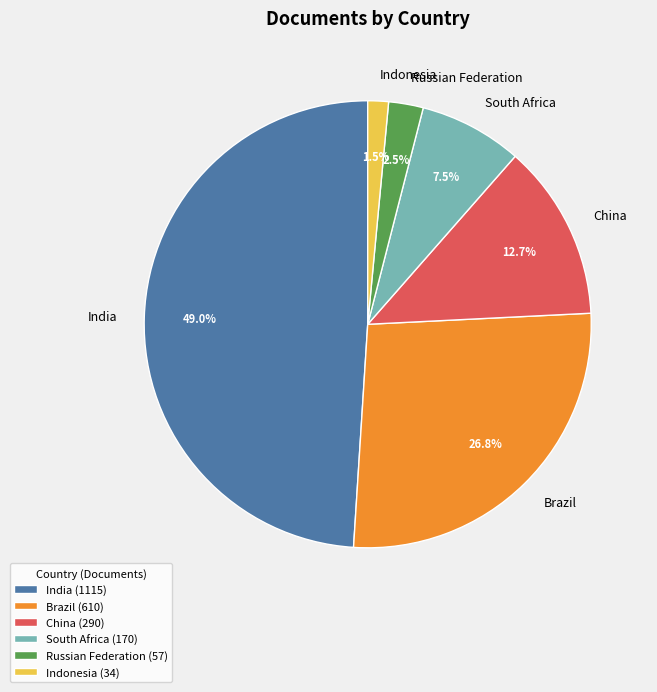

How many segments does this pie chart have?

6